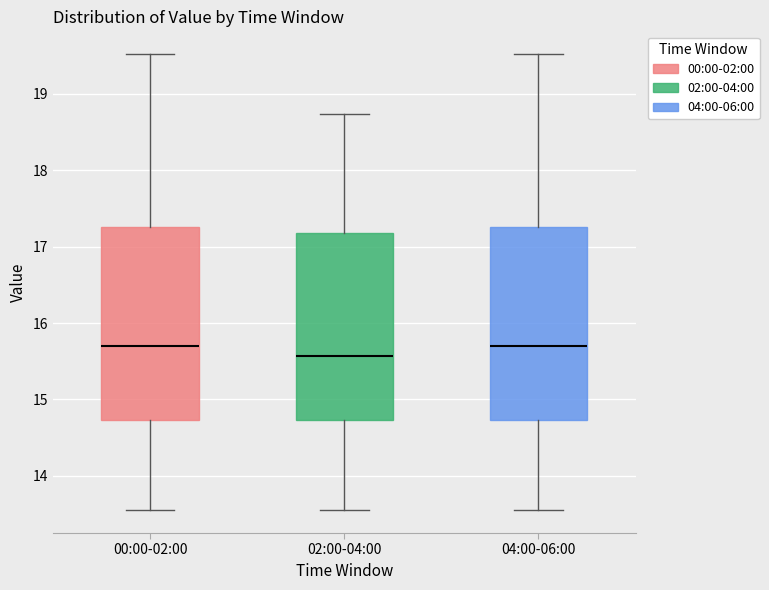

Where is the upper edge of the box for 00:00-02:00 on the y-axis? The values are not printed on the chart, so give them approximately, as read against the axis.

17.3